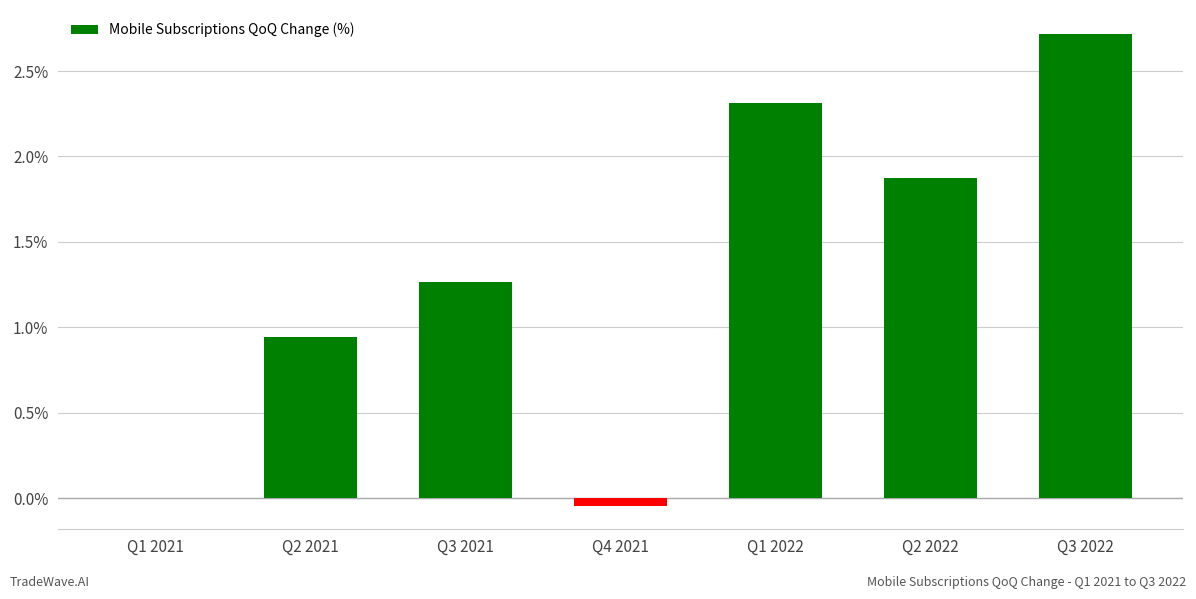

The chart shows a value of 3.2 at Q2 2022. True or false?

False